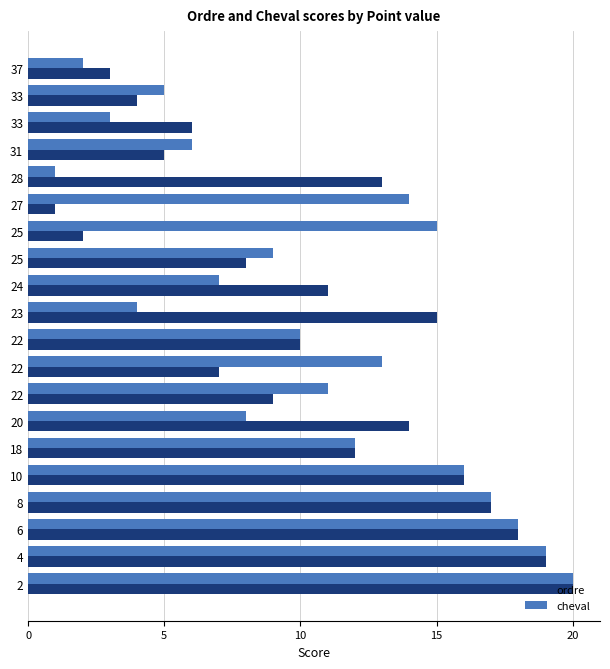

Which label corresponds to the largest value in the chart?

2